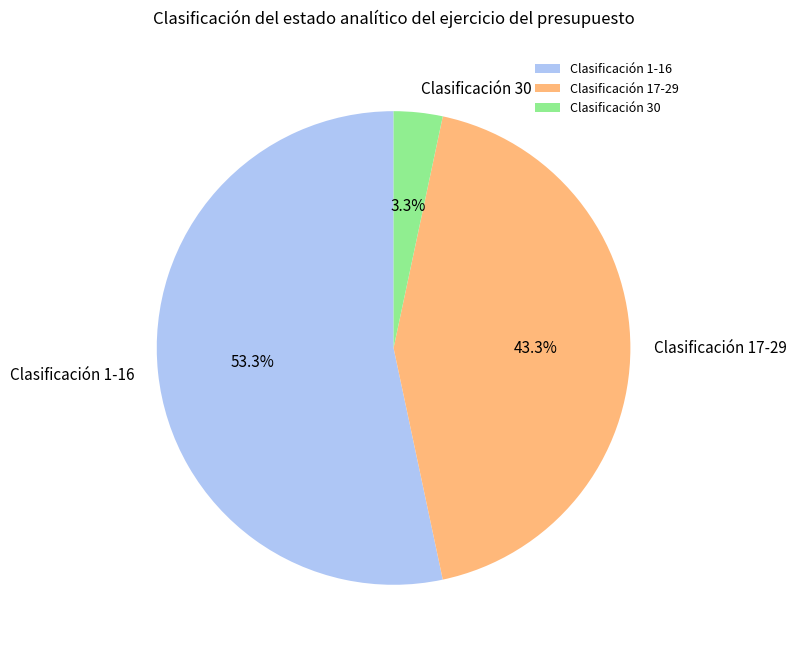

Which category has the biggest portion of the pie?

Clasificación 1-16